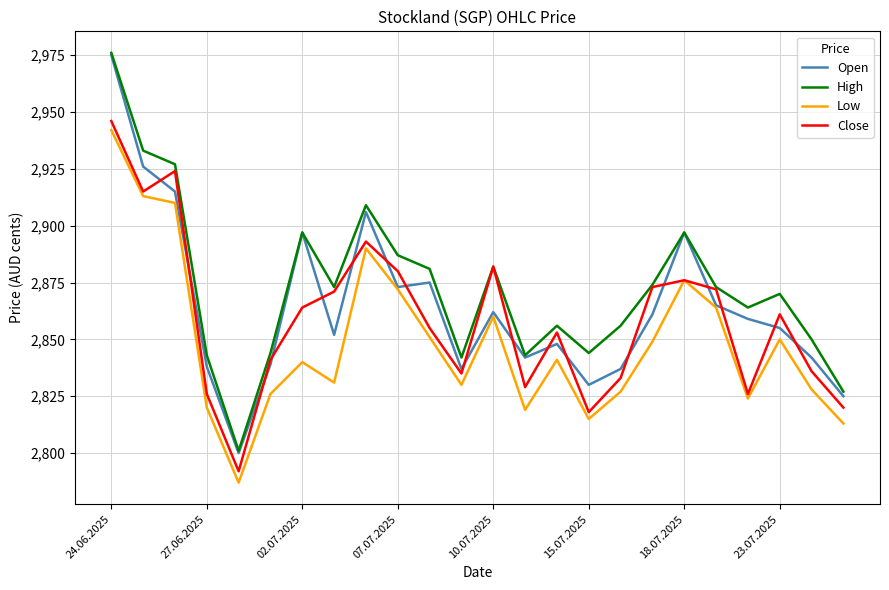

True or false: High and Low intersect in this chart.

False